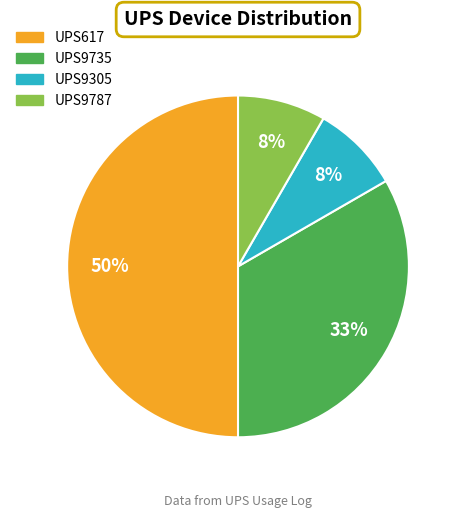

True or false: UPS9735 accounts for 33% of the total.

True